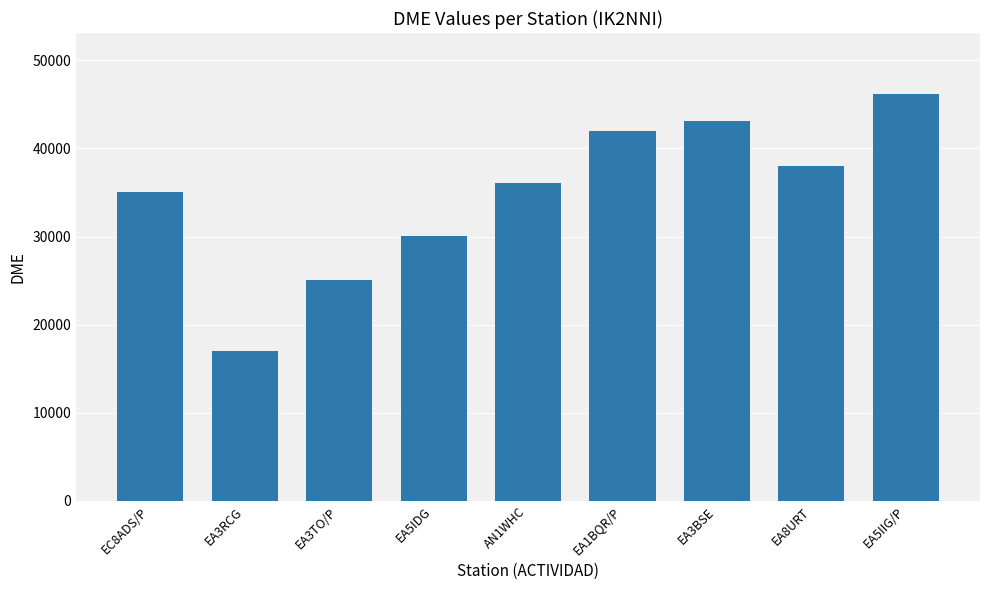

At which category does the chart reach its minimum across all series?

EA3RCG